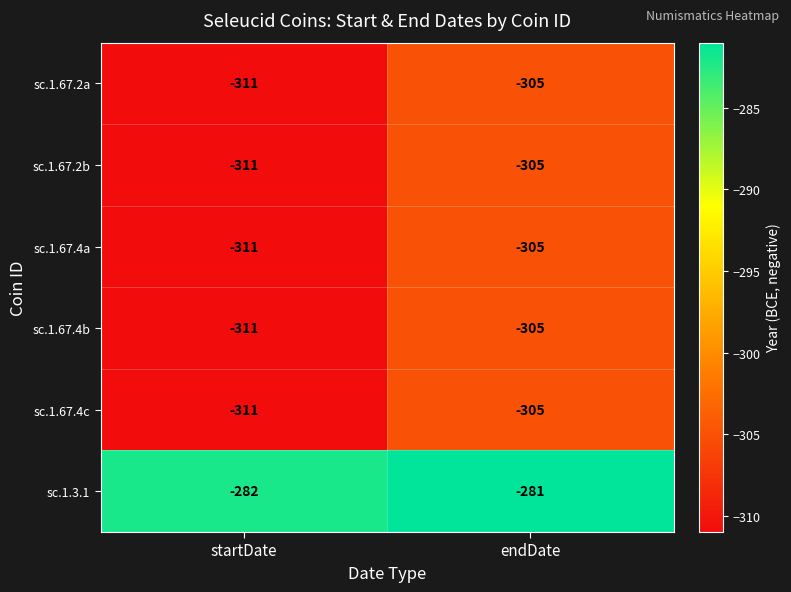

What is the difference between the highest and lowest values at startDate?

29